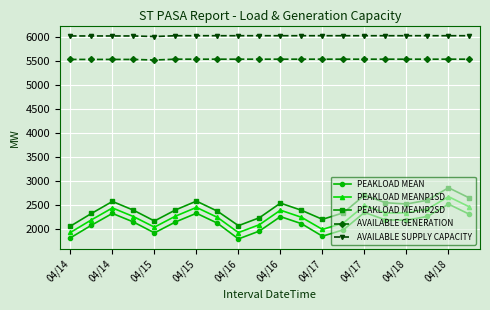

Which series has the largest total across all categories?

AVAILABLE SUPPLY CAPACITY